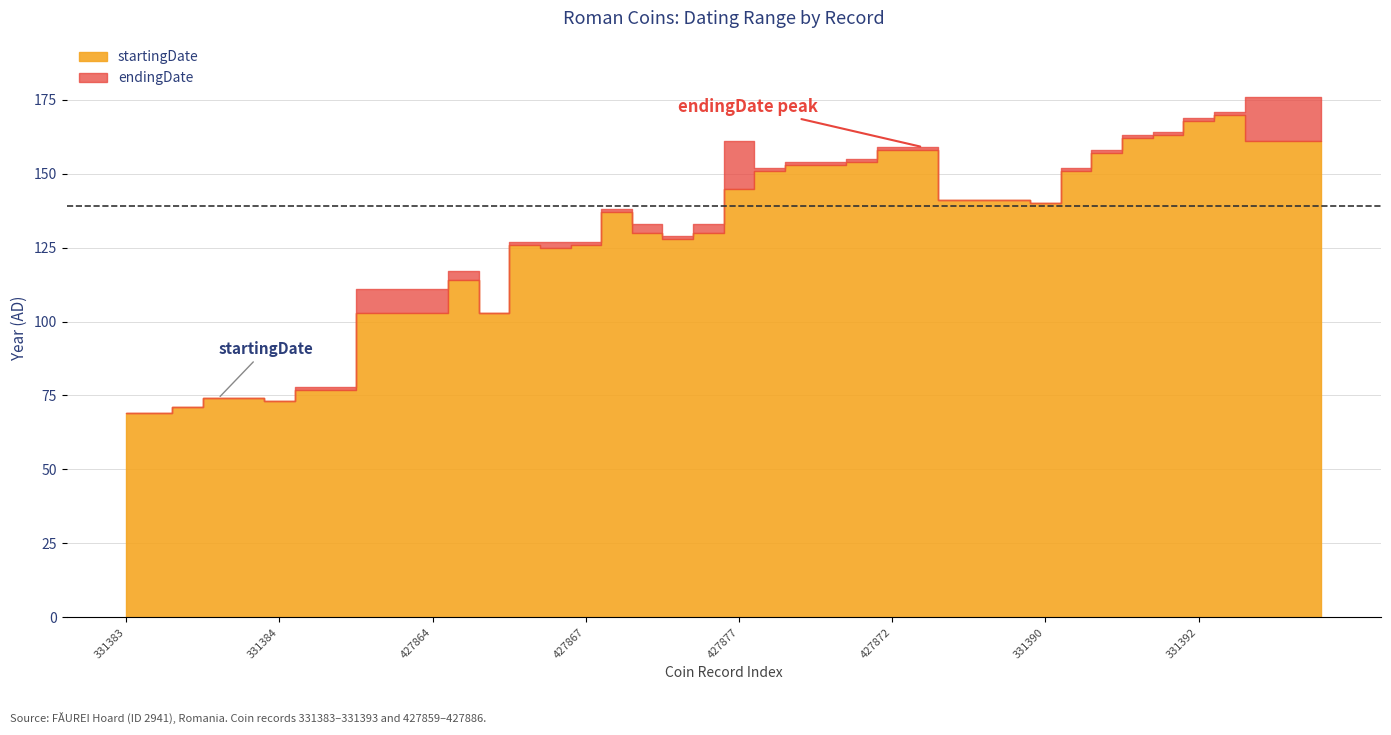

Reading left to right, list all the values displayed in this chart.

startingDate: 331383=69	111425=69	427859=71	427861=74	427862=74	331384=73	427860=77	331385=77	427865=103	427863=103	427864=103	427866=114	331386=103	427870=126	331387=125	427867=126	427868=137	427869=130	427871=128	331388=130	427877=145	427876=151	427874=153	427873=153	427875=154	427872=158	331389=158	427880=141	427881=141	331391=141	331390=140	427878=151	427879=157	427883=162	427884=163	331392=168	427882=170	427885=161	427886=161	331393=161
endingDate: 331383=69	111425=69	427859=71	427861=74	427862=74	331384=73	427860=78	331385=78	427865=111	427863=111	427864=111	427866=117	331386=103	427870=127	331387=127	427867=127	427868=138	427869=133	427871=129	331388=133	427877=161	427876=152	427874=154	427873=154	427875=155	427872=159	331389=159	427880=141	427881=141	331391=141	331390=140	427878=152	427879=158	427883=163	427884=164	331392=169	427882=171	427885=176	427886=176	331393=176